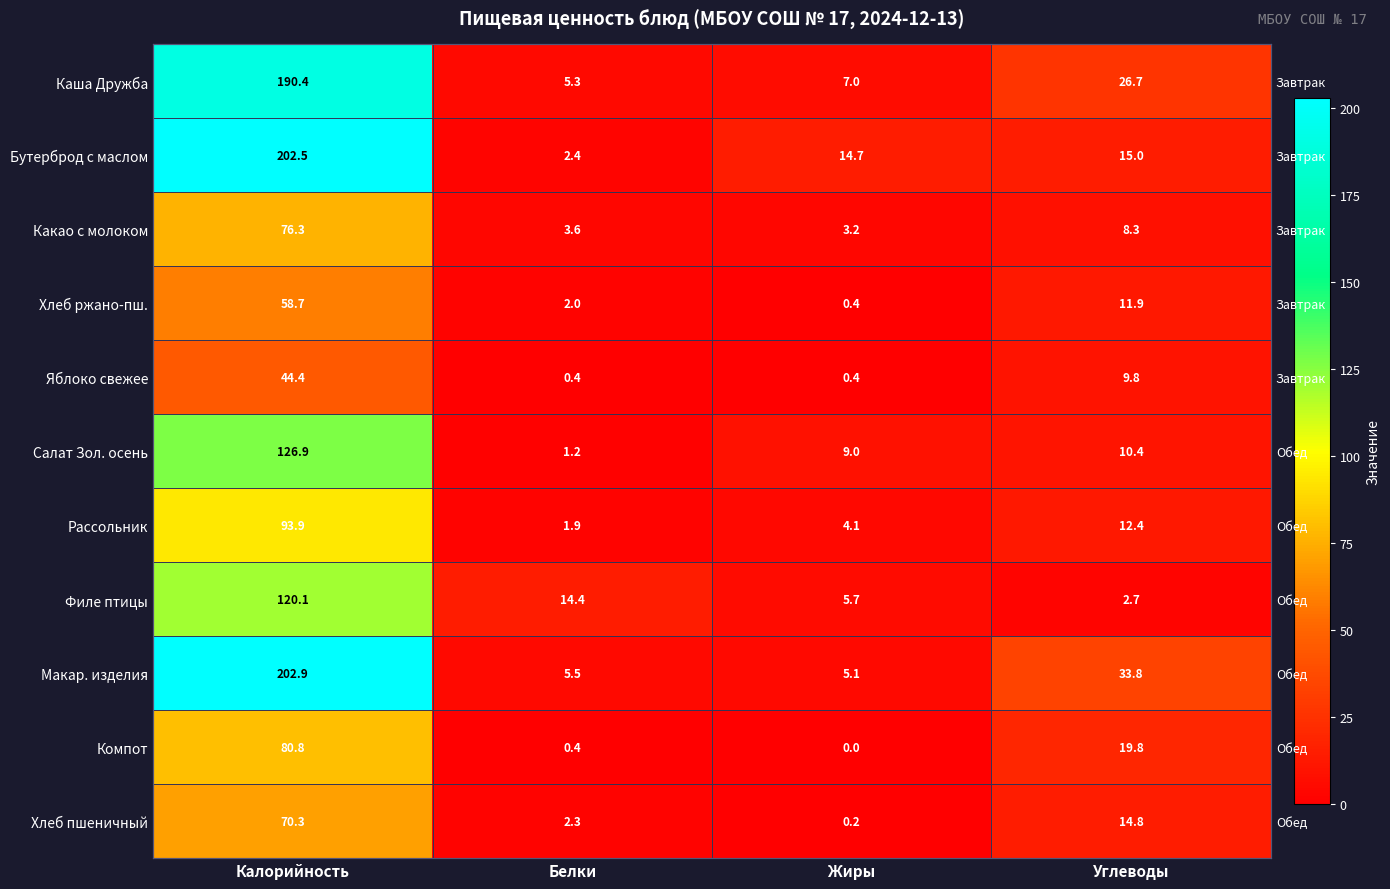

What is the maximum value shown in the chart?

202.9